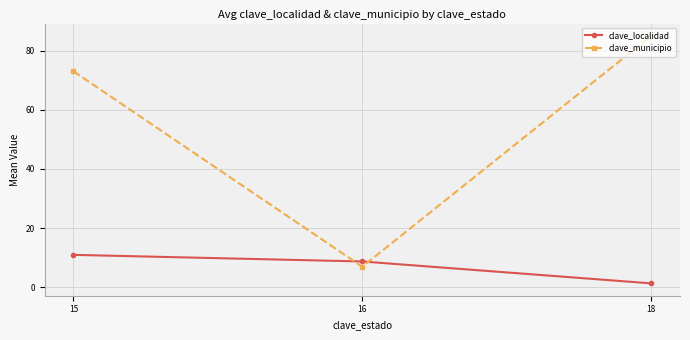

What is the maximum value shown in the chart?

84.9